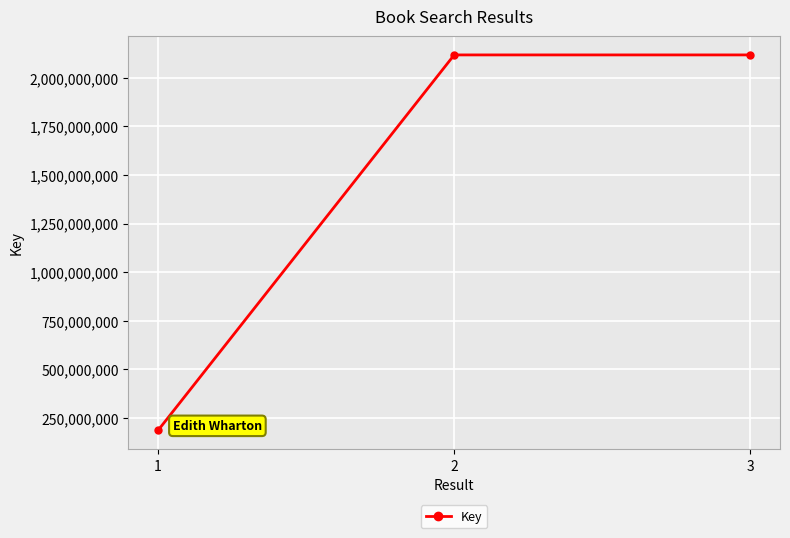

What is the change in value from 1 to 3?

+1932821175